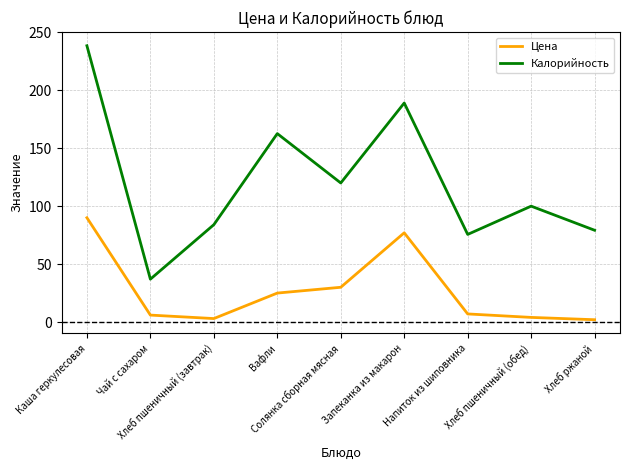

True or false: Цена and Калорийность cross at least once.

False